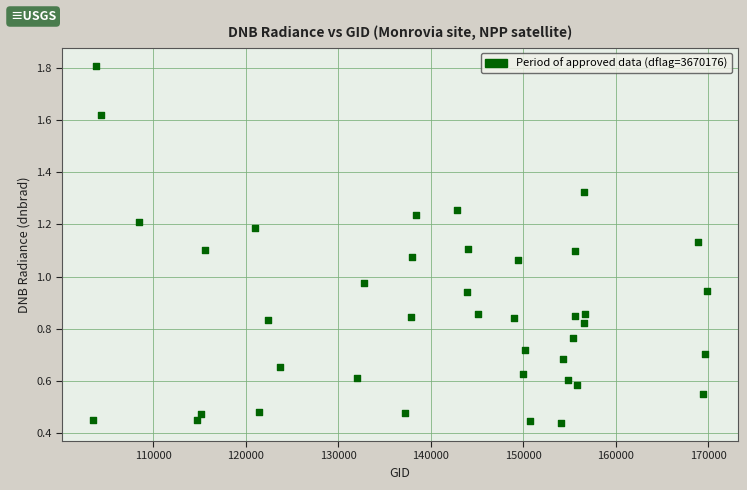

What is the range of Y values (max minus min)?

1.4